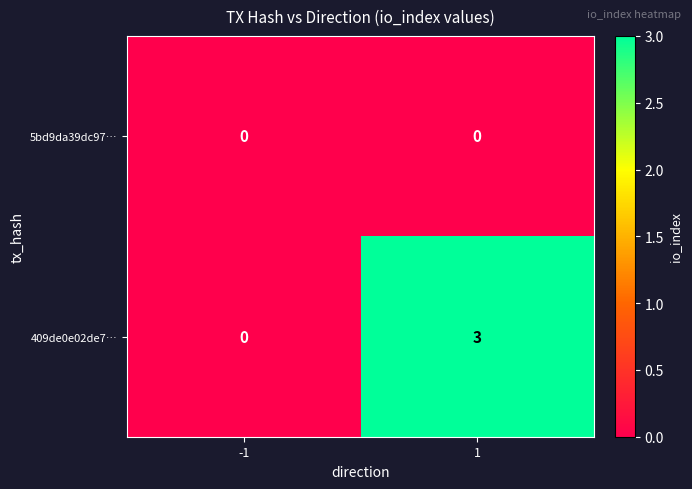

Which series has the largest range (max minus min)?

409de0e02de7…